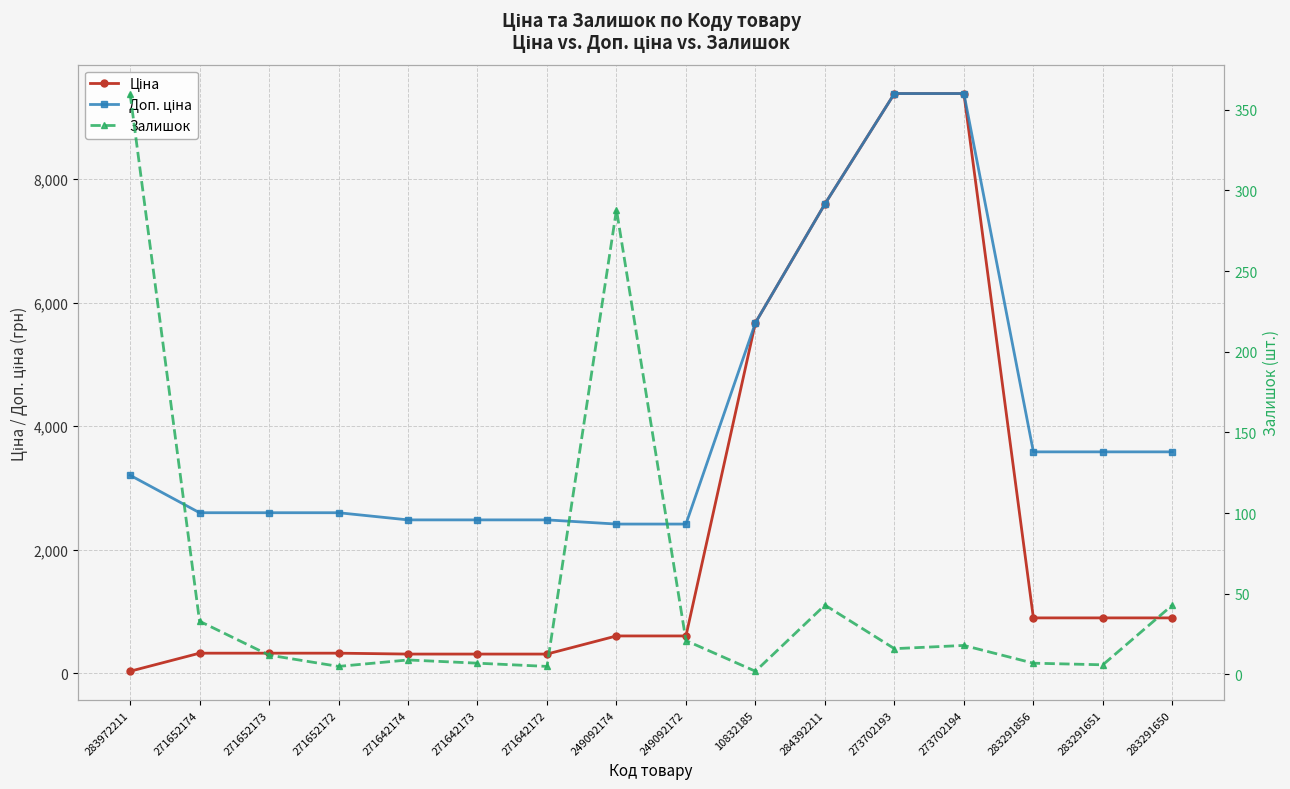

Reading left to right, transcribe all the data shown in this chart.

Ціна: 32.0	324.8	324.8	324.8	310.3	310.3	310.3	603.7	603.7	5673.8	7596.5	9384.0	9384.0	895.9	895.9	895.9
Доп. ціна: 3205.0	2598.3	2598.3	2598.3	2482.4	2482.4	2482.4	2414.8	2414.8	5673.8	7596.5	9384.0	9384.0	3583.6	3583.6	3583.6
Залишок: 360.0	33.0	12.0	5.0	9.0	7.0	5.0	288.0	21.0	2.0	43.0	16.0	18.0	7.0	6.0	43.0